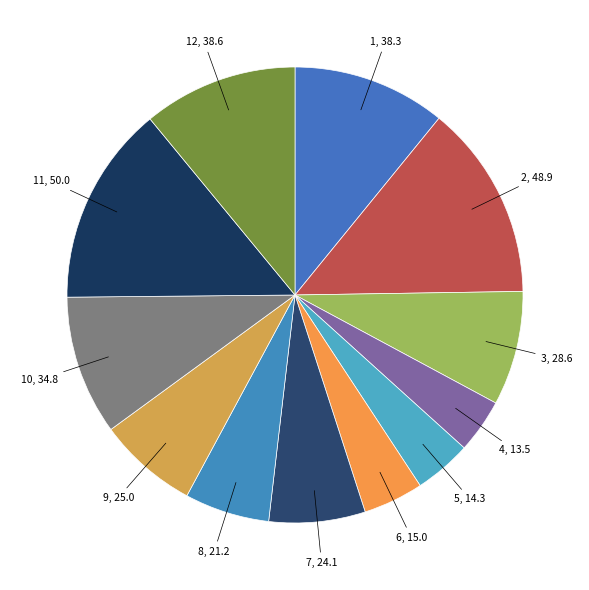

Approximately how many times larger is the value at 4 compared to 9?

0.5